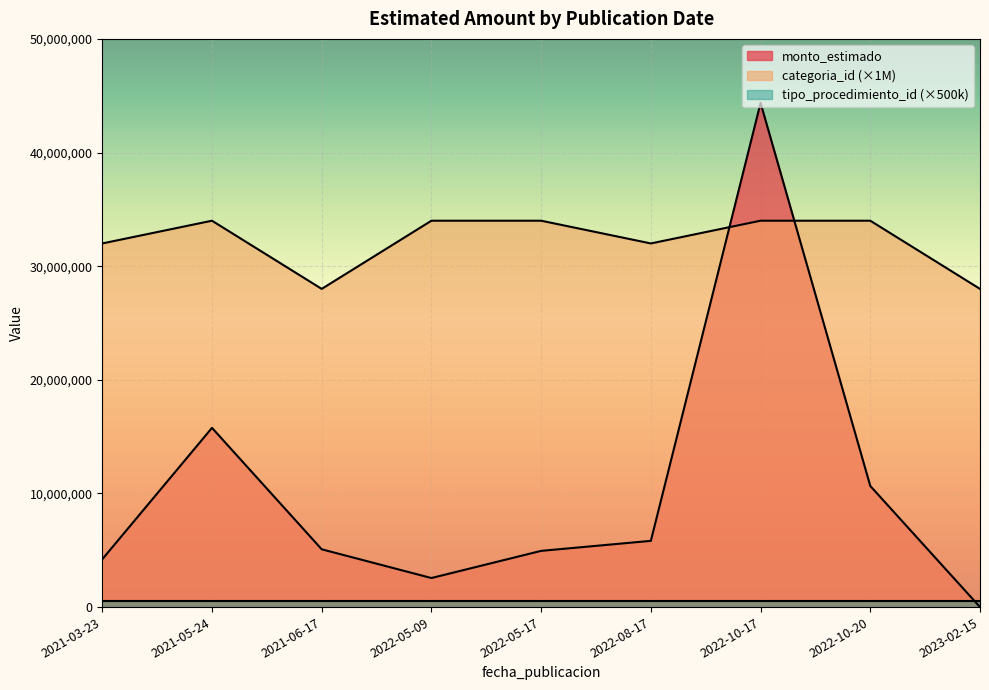

The categoria_id series shows 56992527 at 2022-05-09. True or false?

False